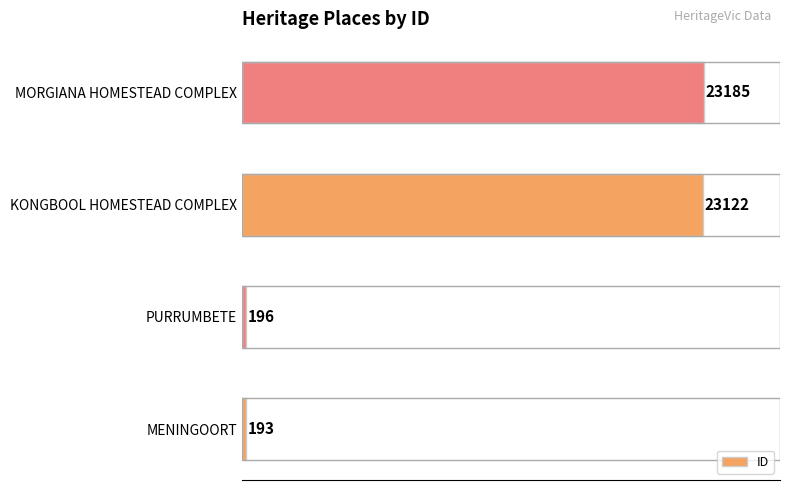

Between MORGIANA HOMESTEAD COMPLEX and MENINGOORT, which is larger?

MORGIANA HOMESTEAD COMPLEX